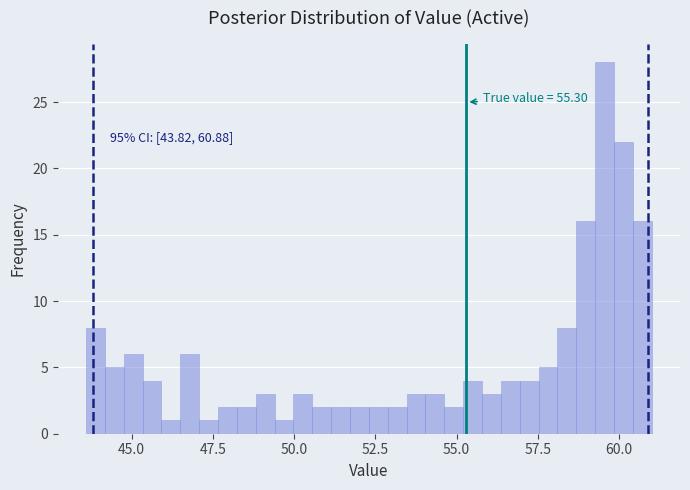

Around what value on the x-axis is the tallest bar? Give the approximate position of its centre, as read against the axis.

59.5